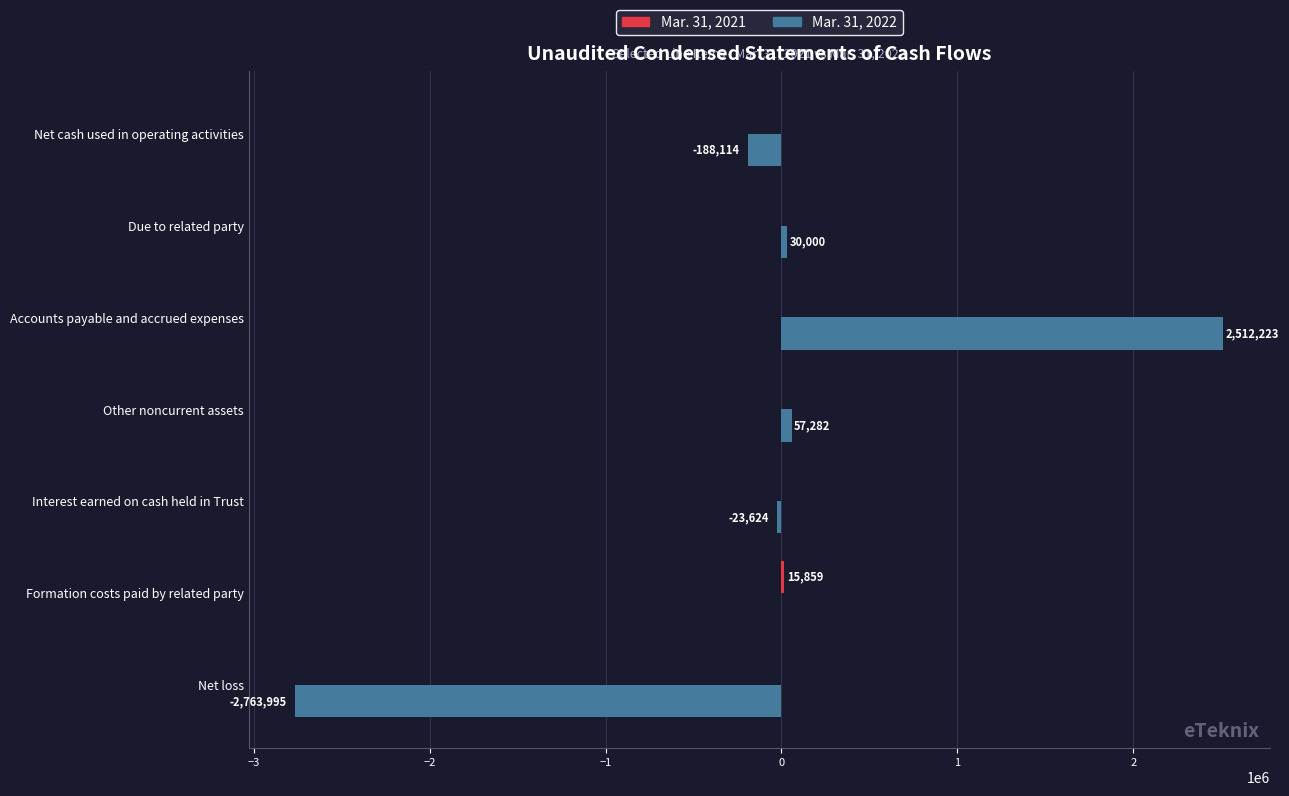

Which series changed the most between Formation costs paid by related party and Other noncurrent assets?

Mar. 31, 2022